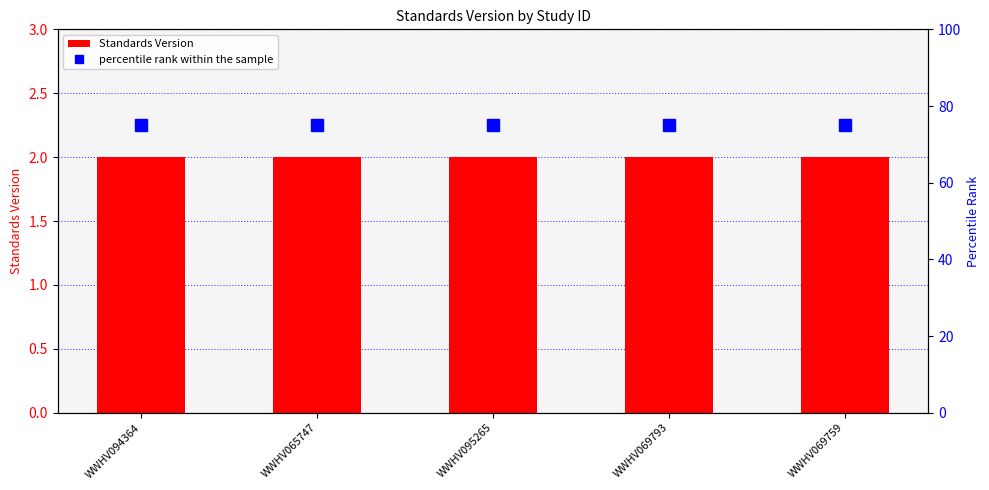

At WWHV095265, list the series in order from largest to smallest.

percentile rank within the sample, Standards Version